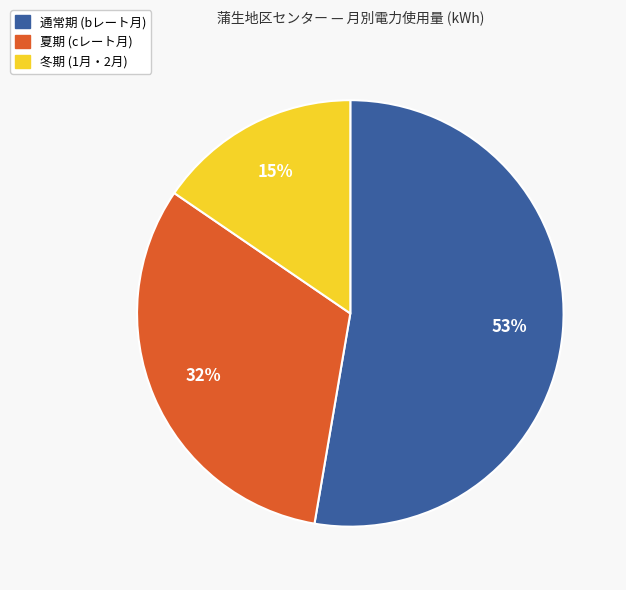

To the nearest percent, what is the average slice percentage?

33%